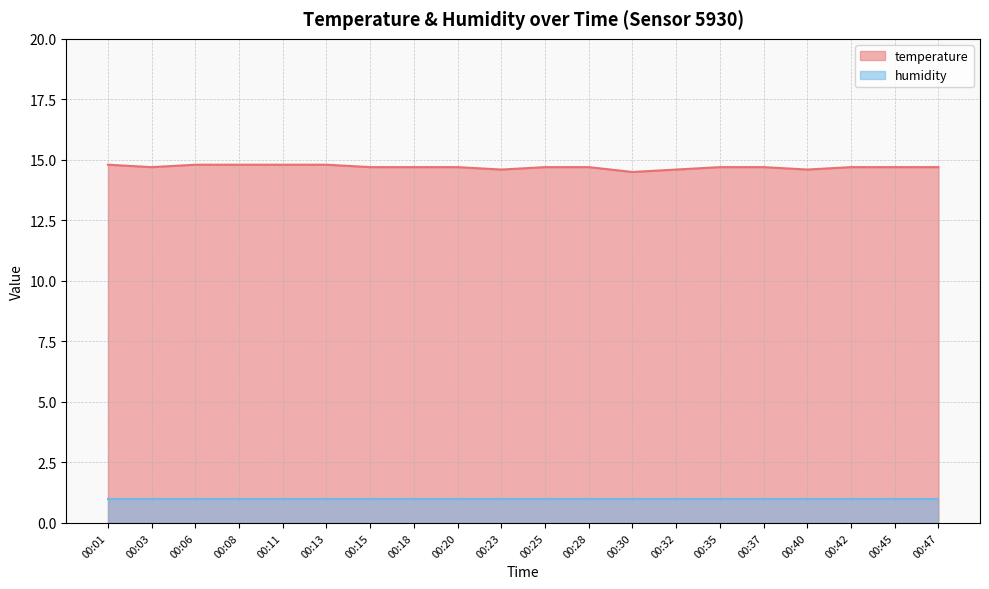

Rank the categories by value from lowest to highest.

00:30, 00:23, 00:32, 00:40, 00:03, 00:15, 00:18, 00:20, 00:25, 00:28, 00:35, 00:37, 00:42, 00:45, 00:47, 00:01, 00:06, 00:08, 00:11, 00:13